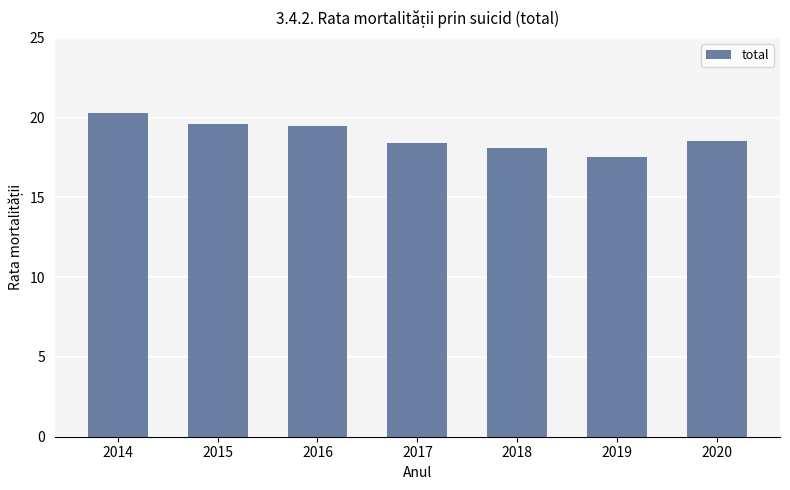

The value at 2015 is 32.3. True or false?

False